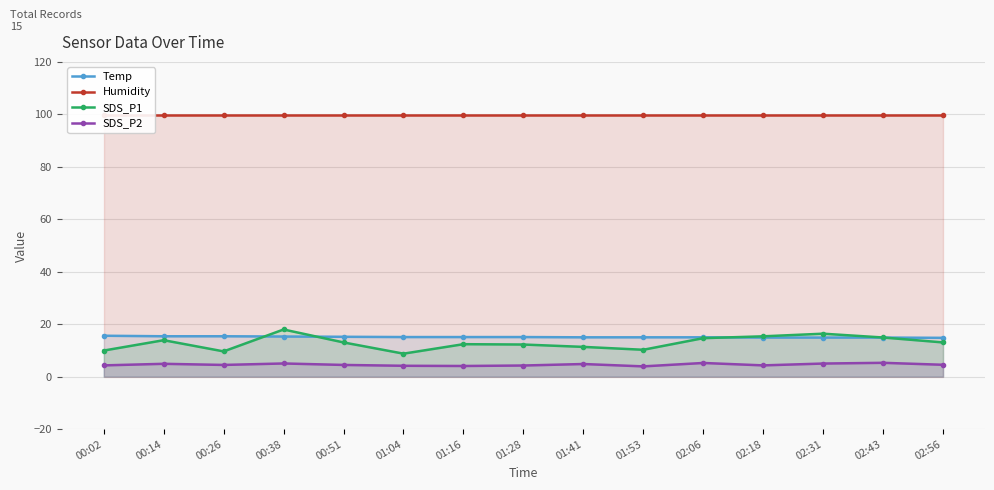

What is the total value across all series at 02:18?

134.5